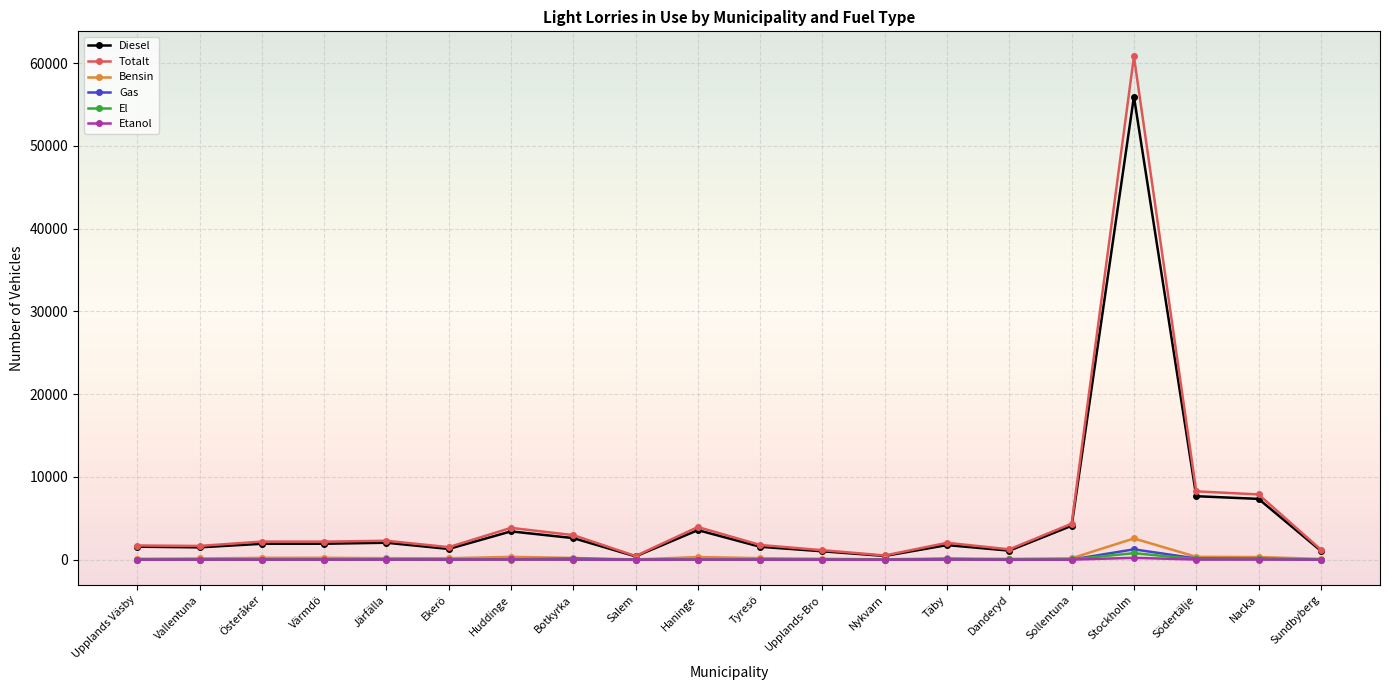

What is the greatest value displayed?

60805